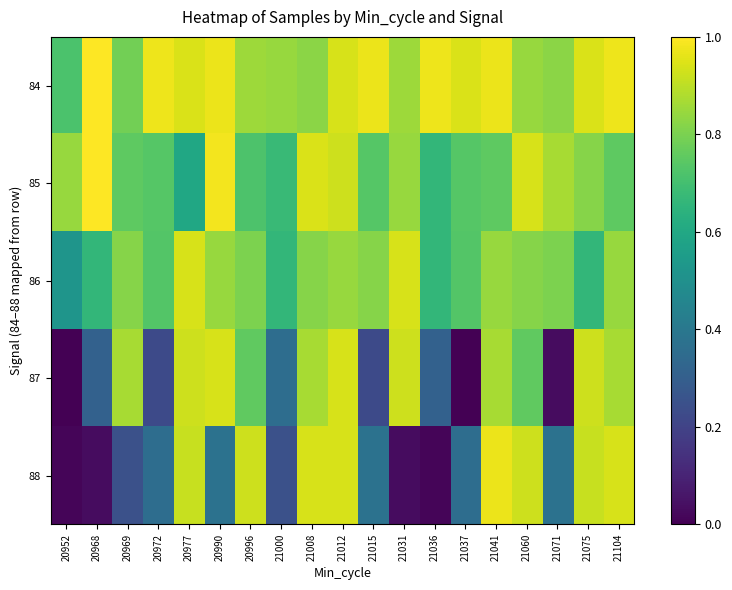

What is the spread (max minus min) of values at 21075?

0.3